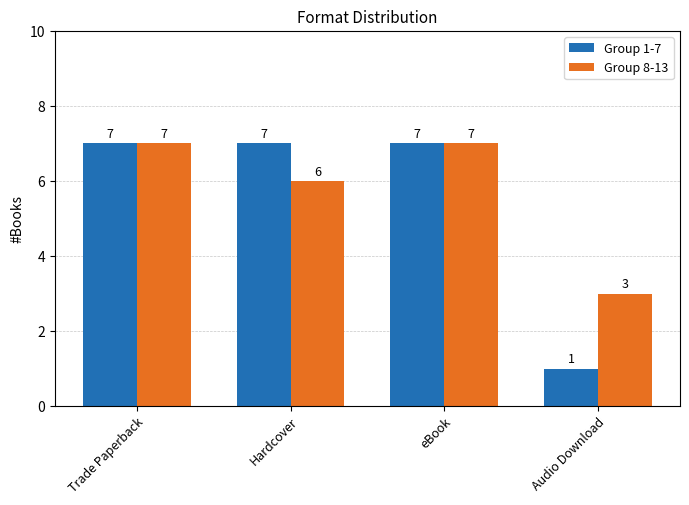

What are all the series names shown in the legend?

Group 1-7, Group 8-13